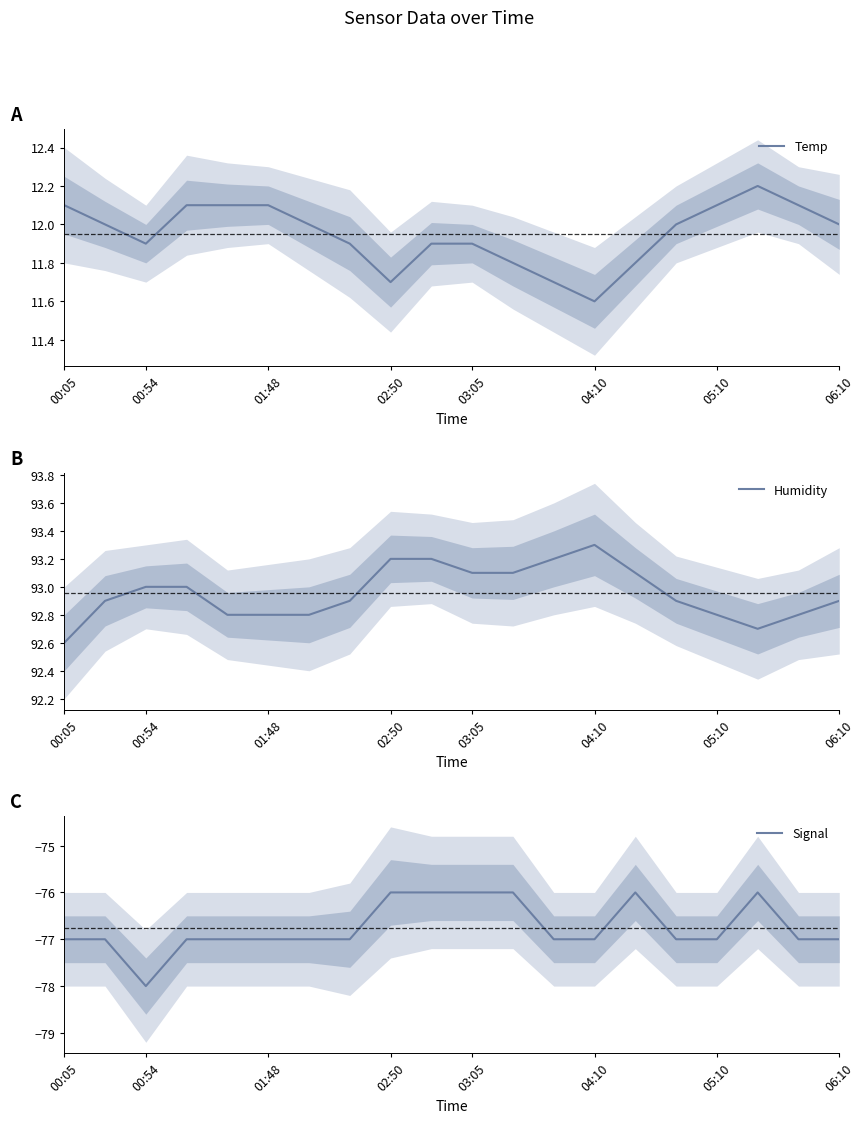

Count the number of data series in this chart.

3